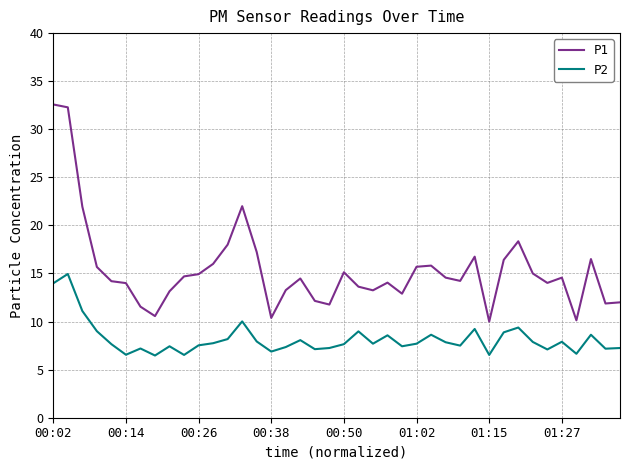

What is the highest value of the P1 series?

32.6